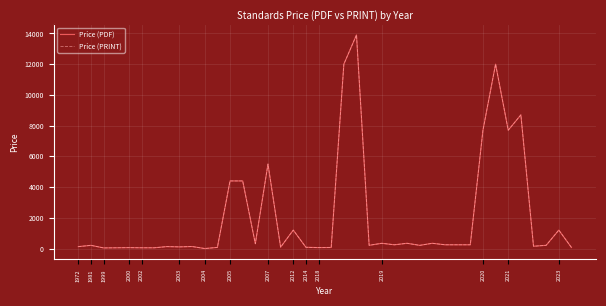

What is the value of the Price (PRINT) point at the 31st from the left?

244.0